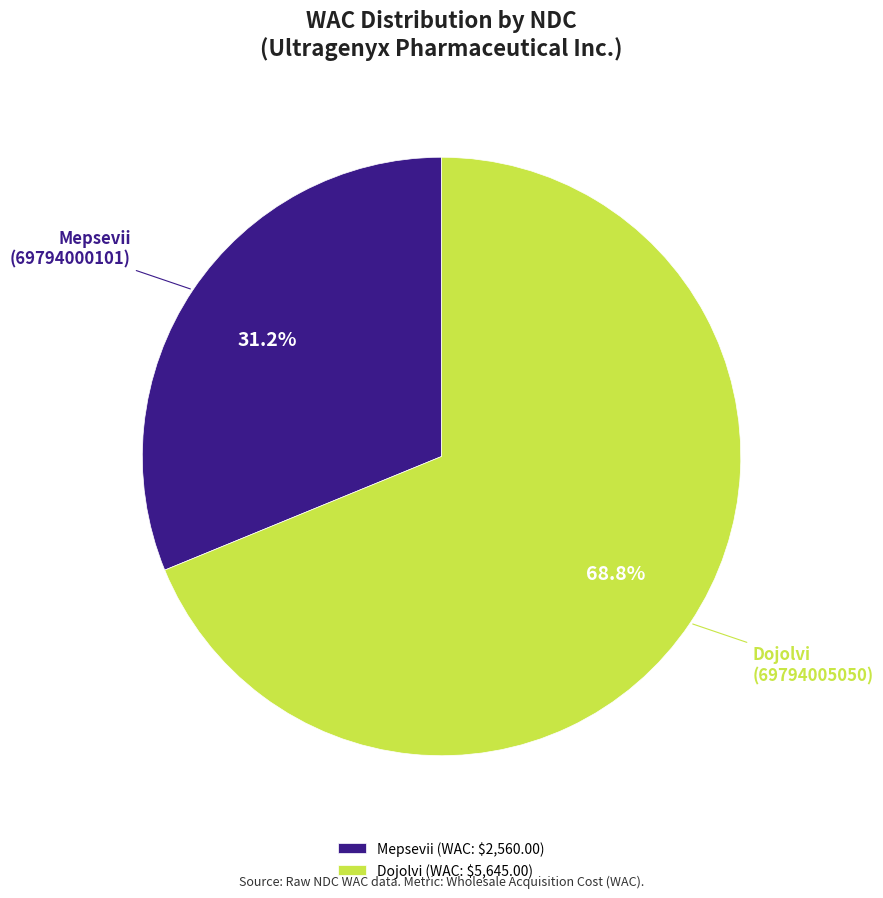

Does Dojolvi (69794005050) represent more than half of the total?

Yes